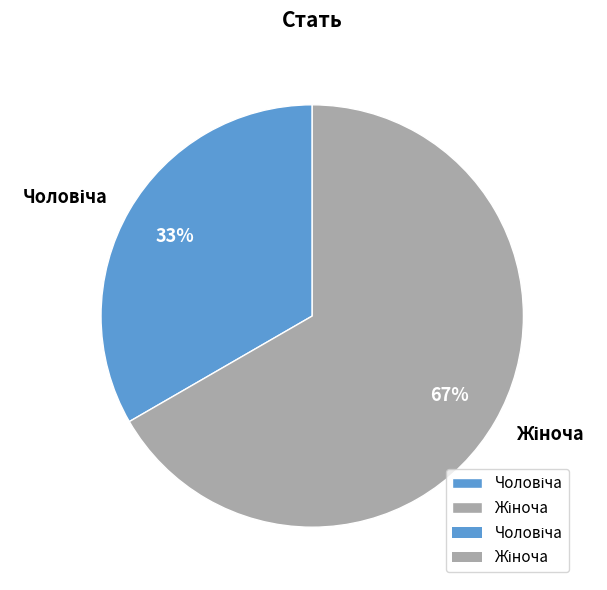

To the nearest percent, what is the average slice percentage?

50%